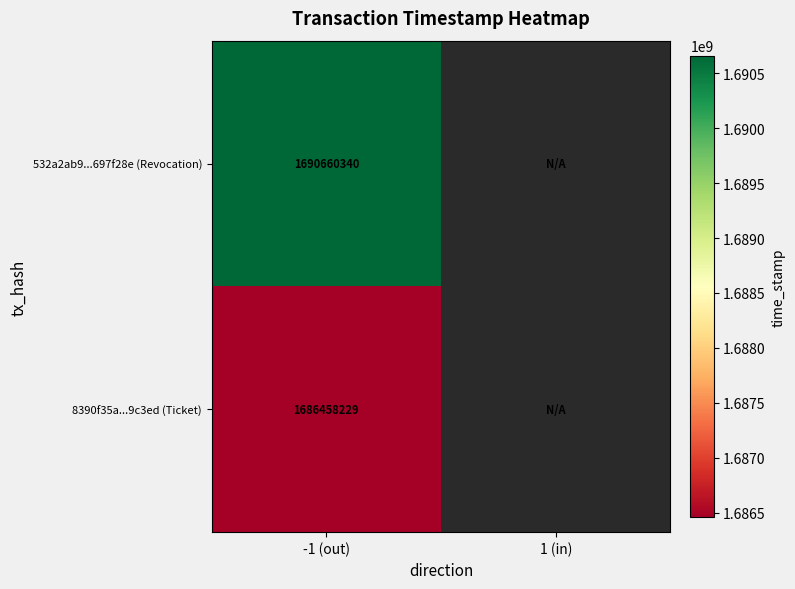

What is the spread (max minus min) of values at -1 (out)?

4202111